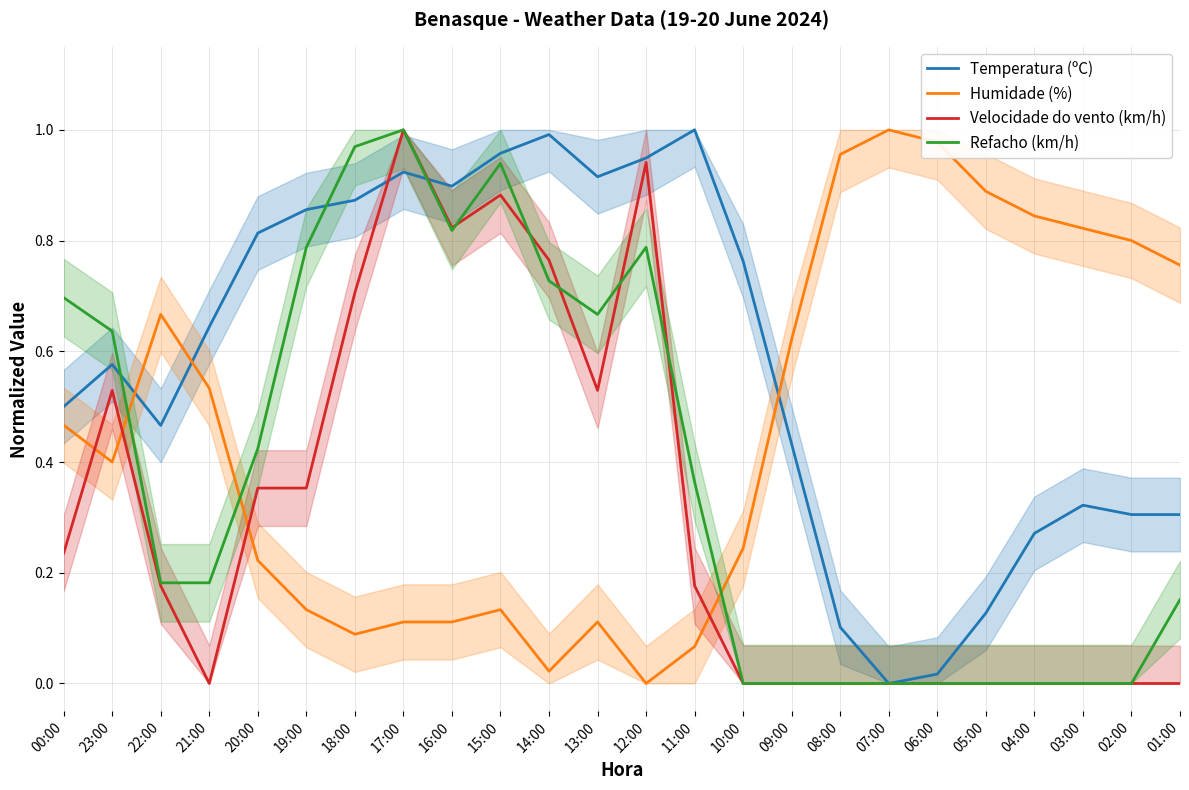

Where is the first local maximum for Temperatura (ºC)?

23:00